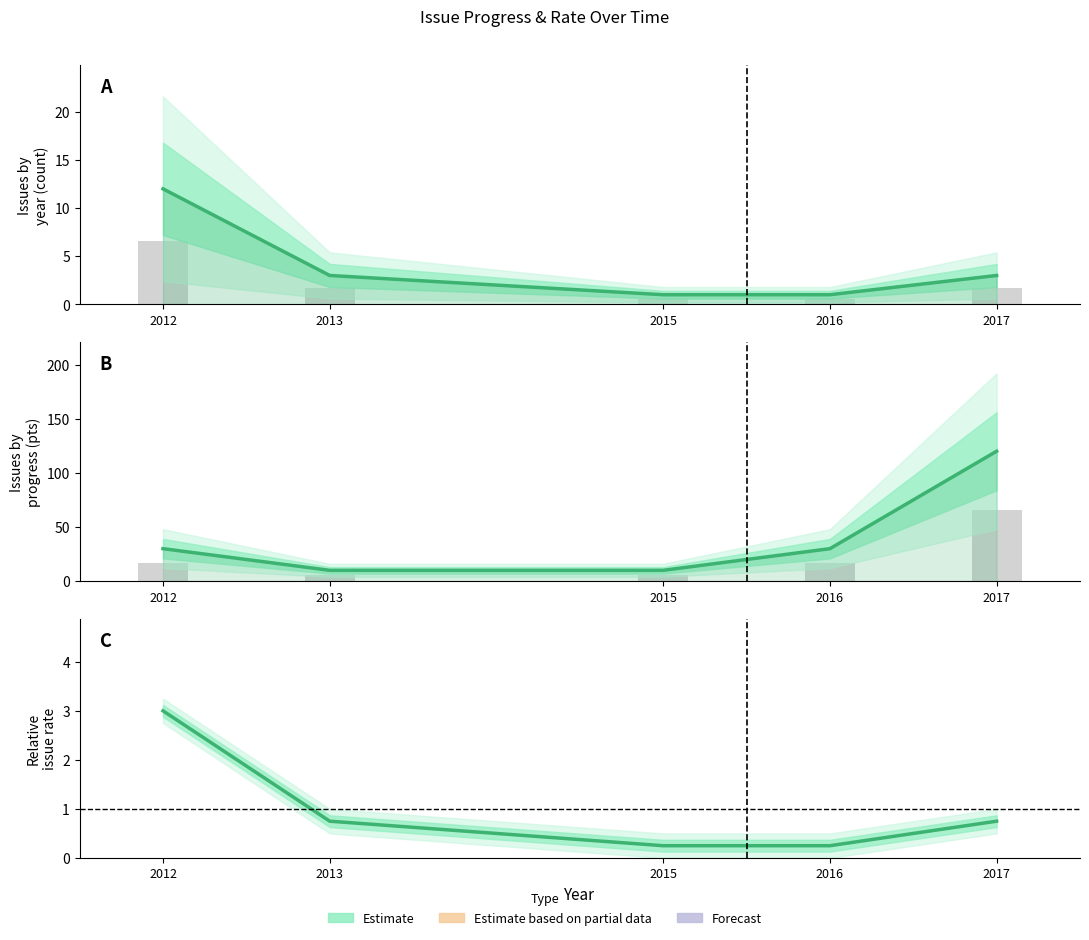

List the labels in order of value, largest first.

2012, 2013, 2017, 2015, 2016